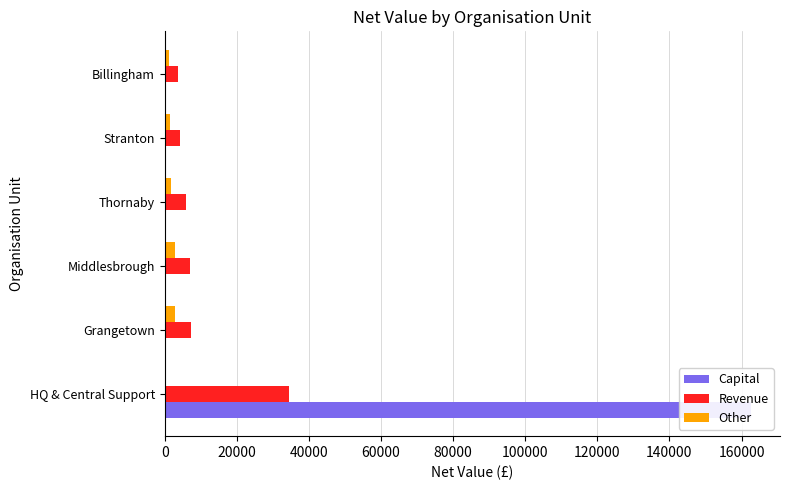

Which series has the widest spread of values?

Capital